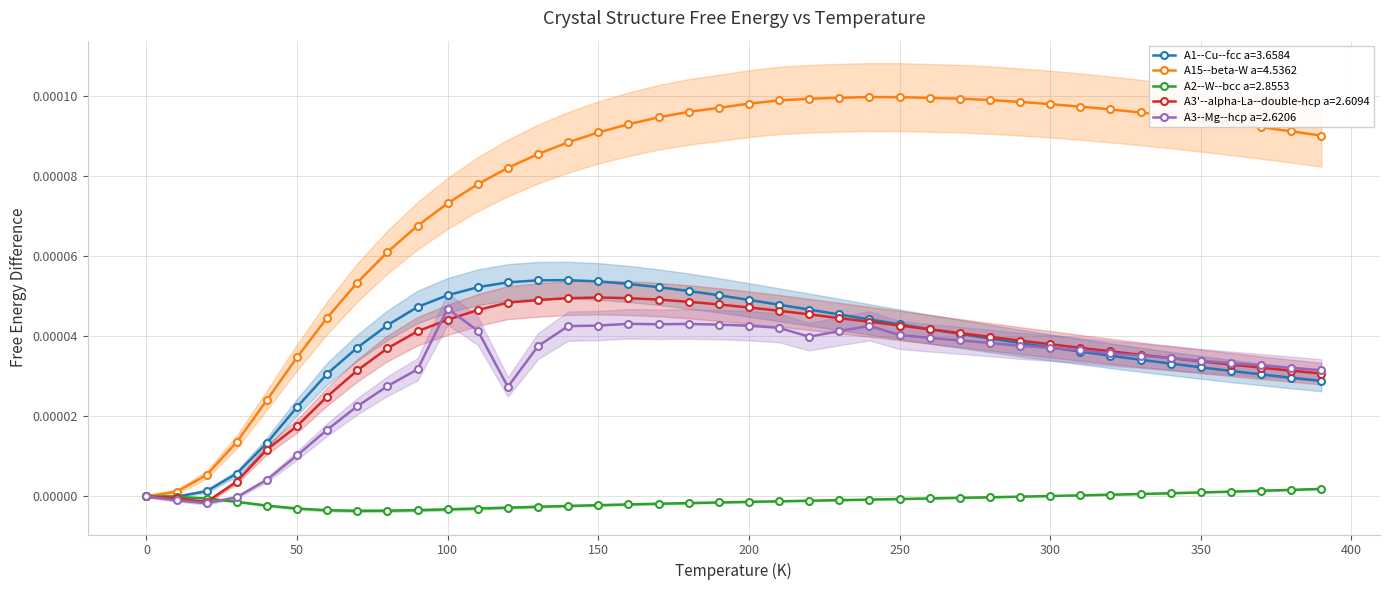

True or false: A3--Mg--hcp a=2.6206 has more than 1 interior local peaks.

True